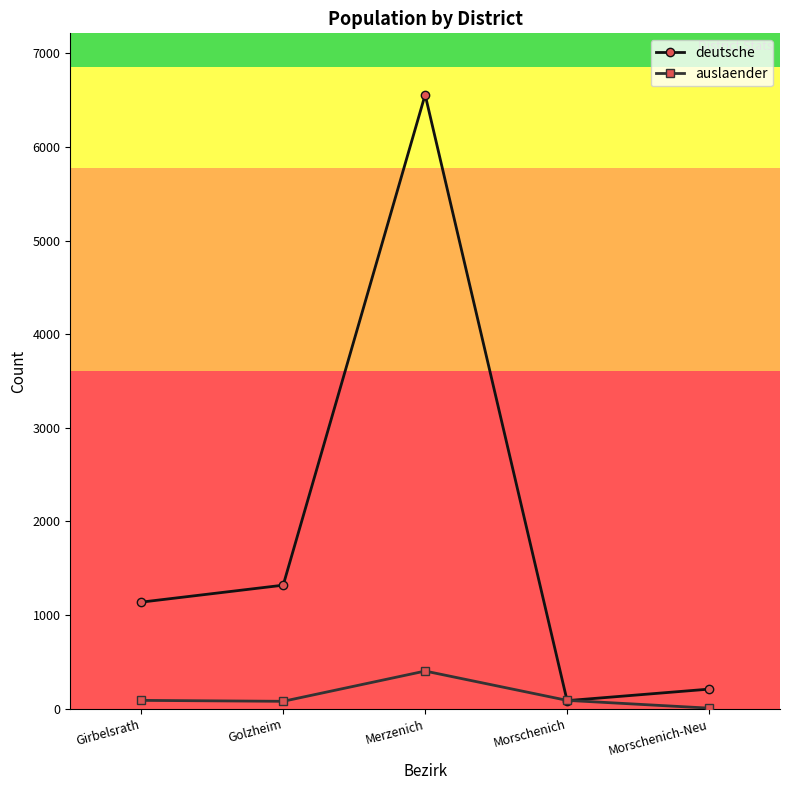

List the series in order of their overall mean, highest first.

deutsche, auslaender